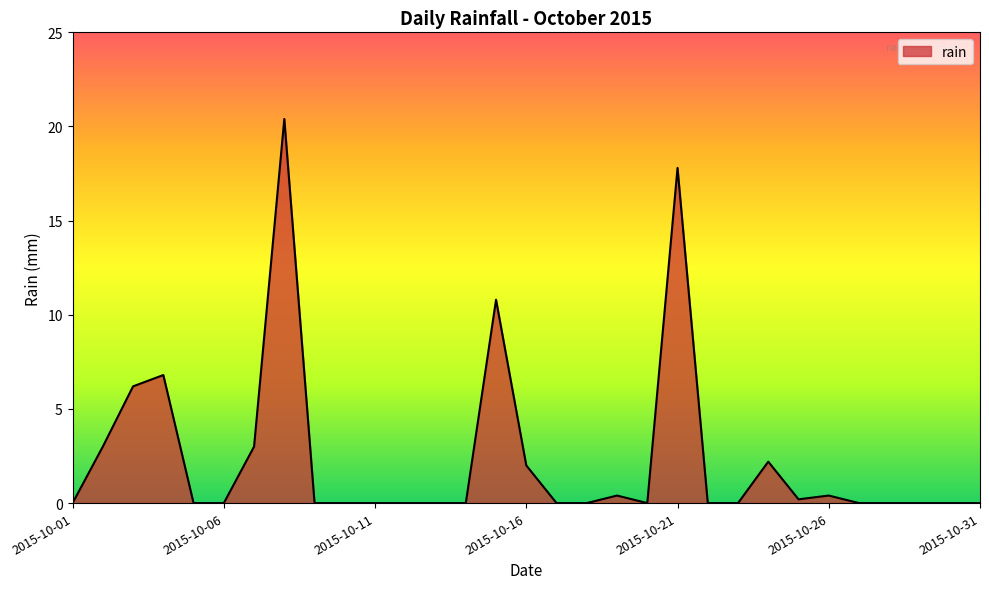

What is the difference between the maximum and minimum values?

20.4